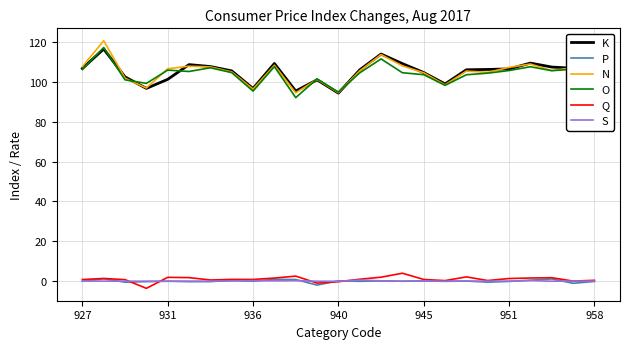

True or false: O and Q intersect in this chart.

False